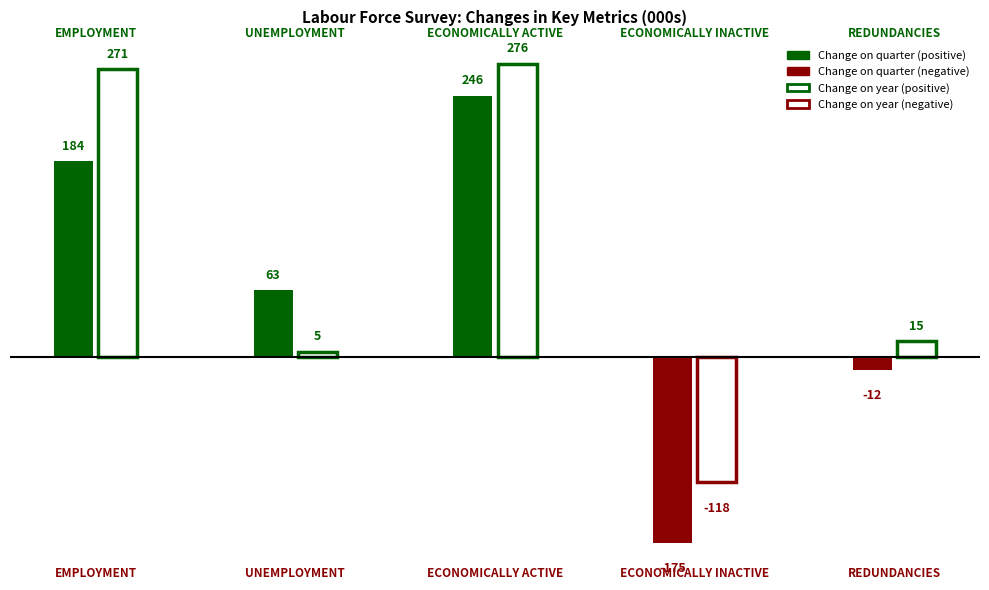

At Redundancies, list the series in order from smallest to largest.

Change on quarter, Change on year